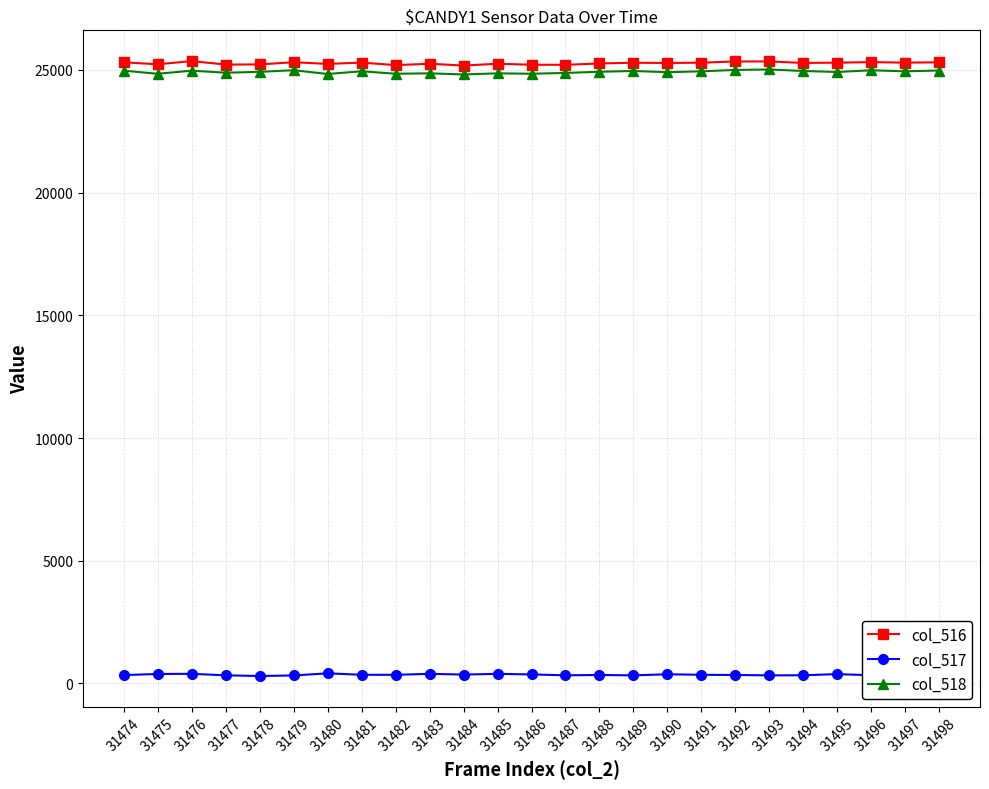

What is the minimum value shown in the chart?

302